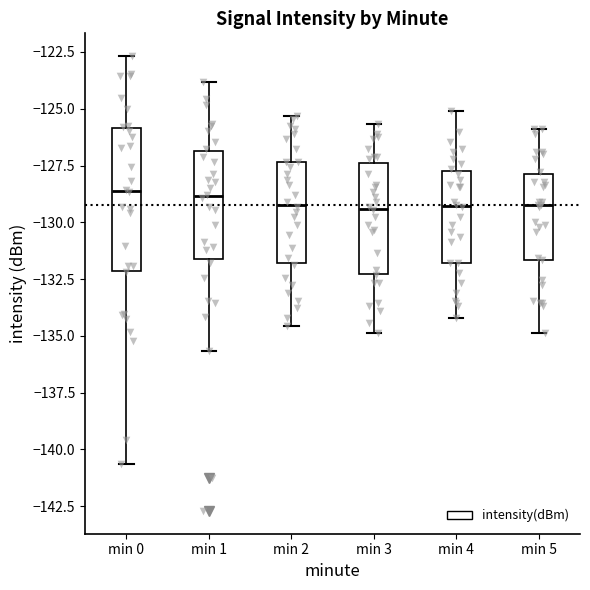

Where does the median line of the box for min 2 sit on the y-axis? The values are not printed on the chart, so give them approximately, as read against the axis.

-129.0